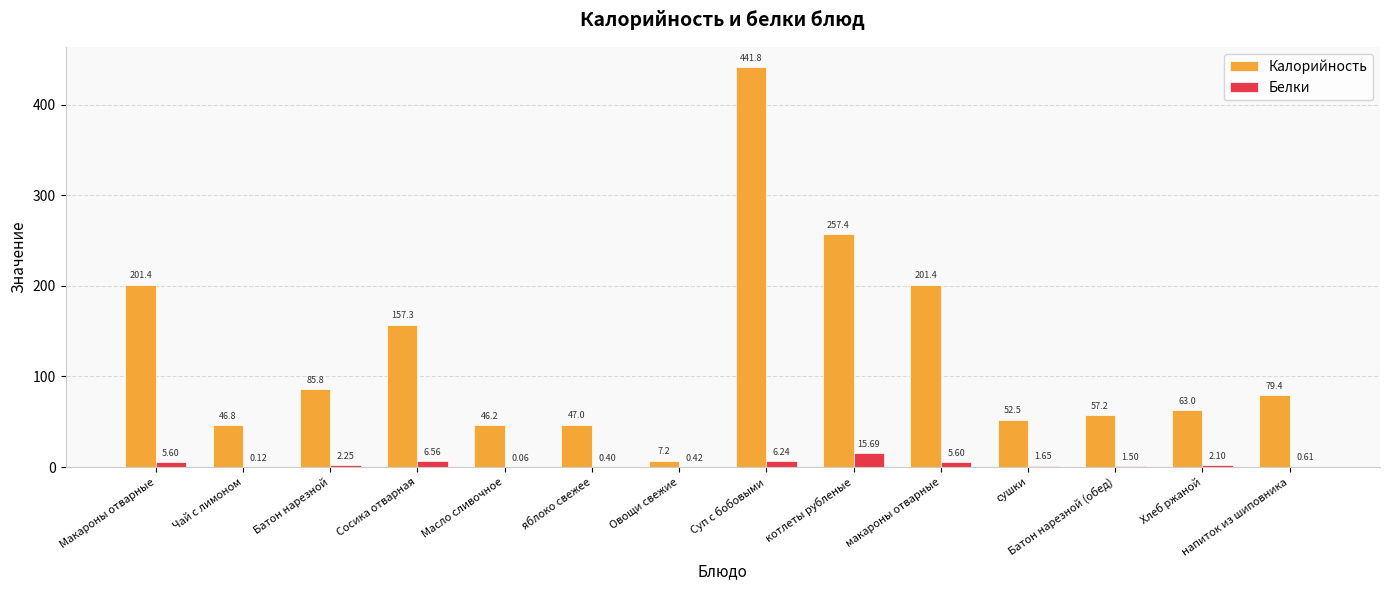

Which category has the highest value in the Белки series?

котлеты рубленые